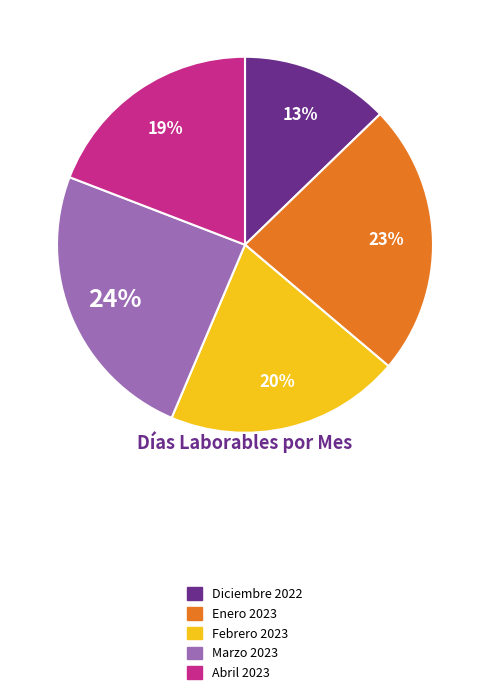

How many segments does this pie chart have?

5